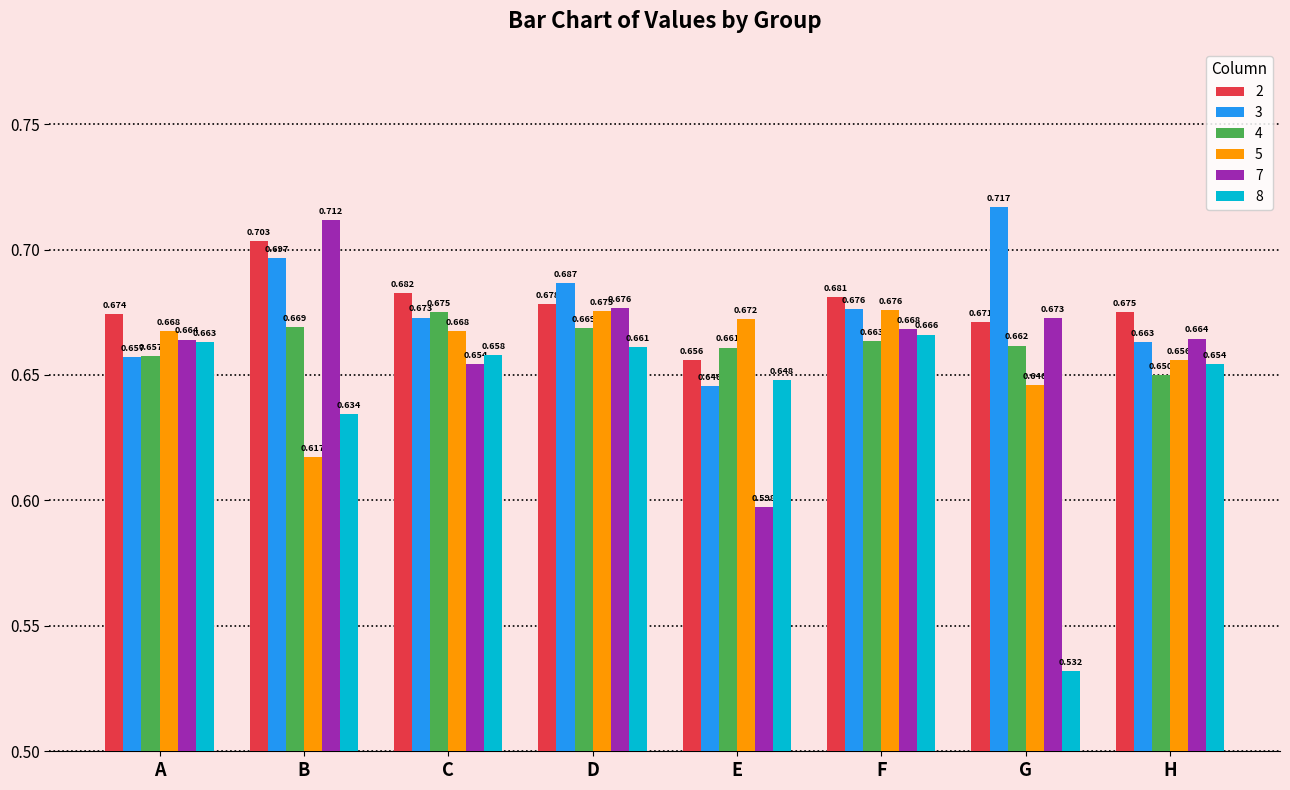

Count the number of categories in the chart.

8